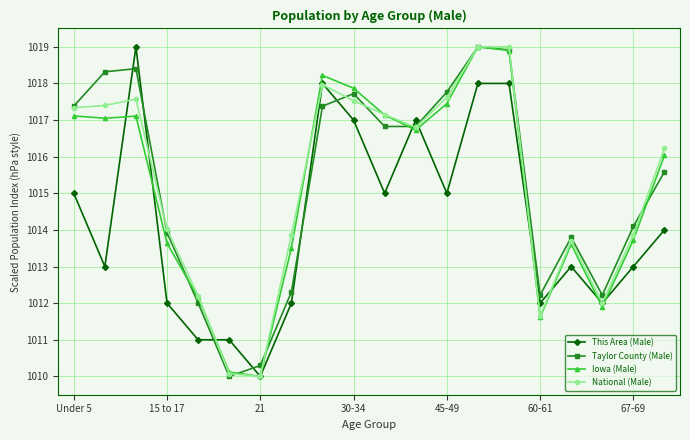

After their last crossing, which series has the higher values: This Area (Male) or Taylor County (Male)?

Taylor County (Male)